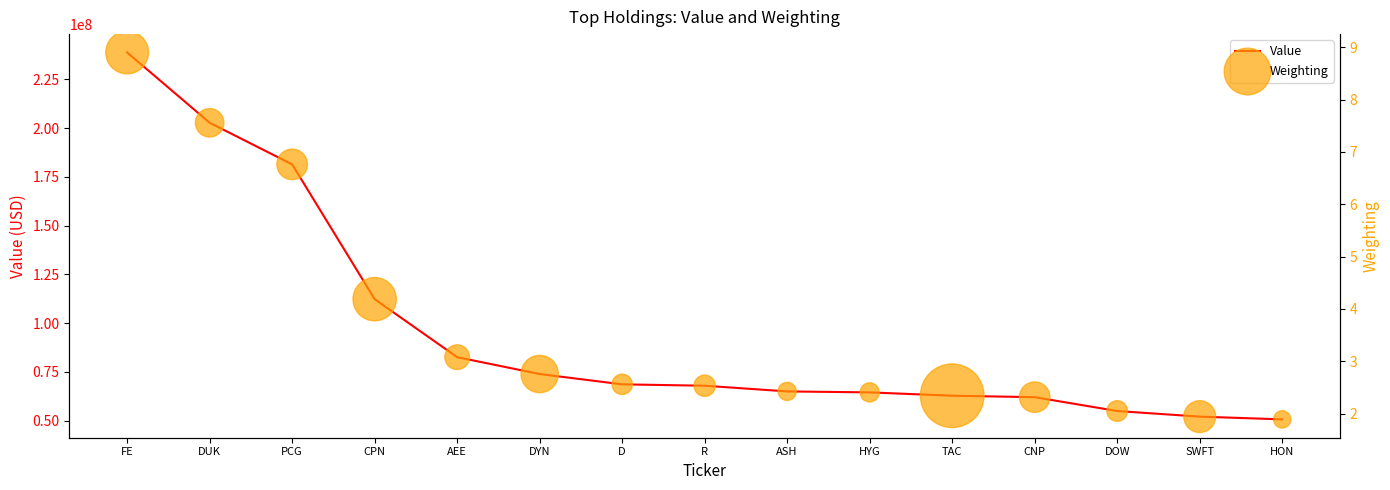

Which series has the largest Y range (max minus min)?

Value